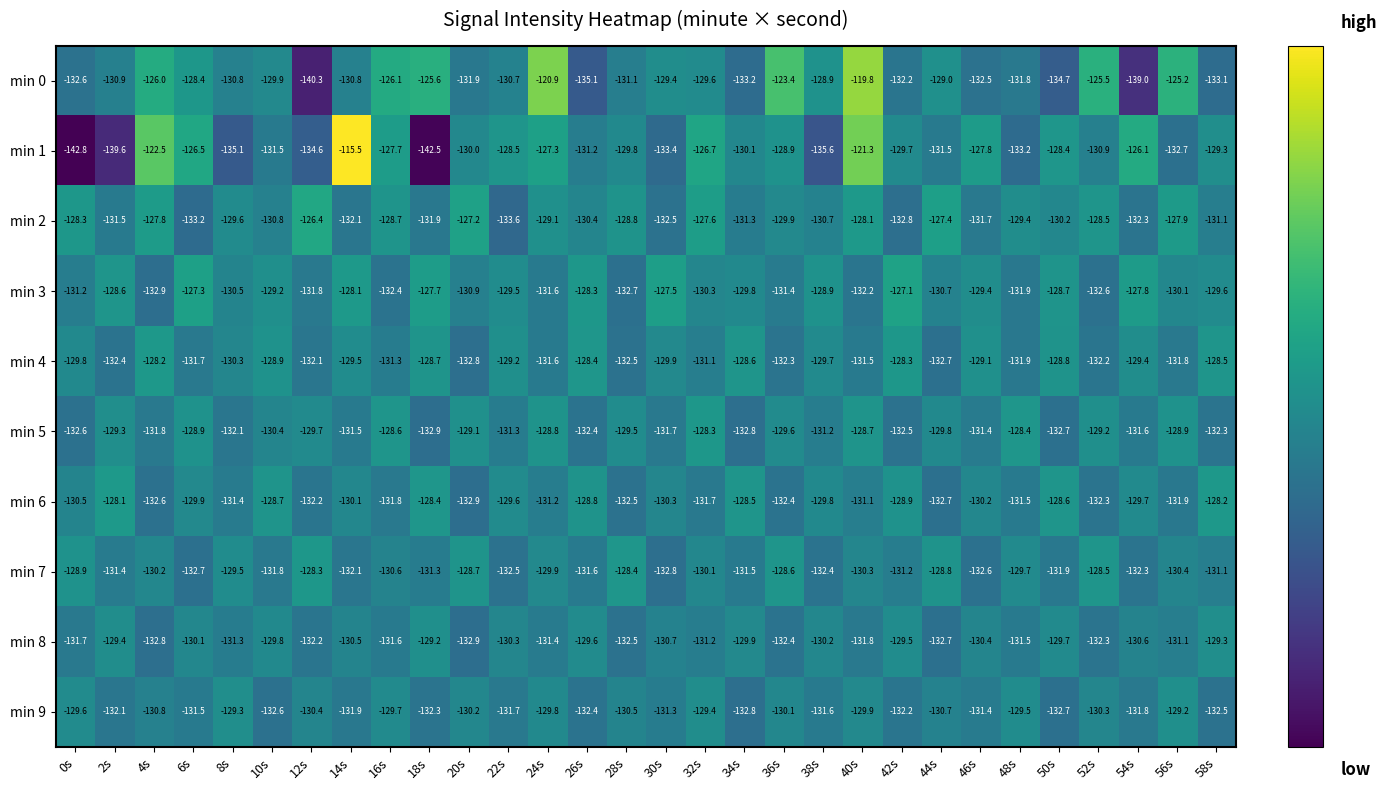

Is it true that min 6 equals -131.4 at 8s?

True